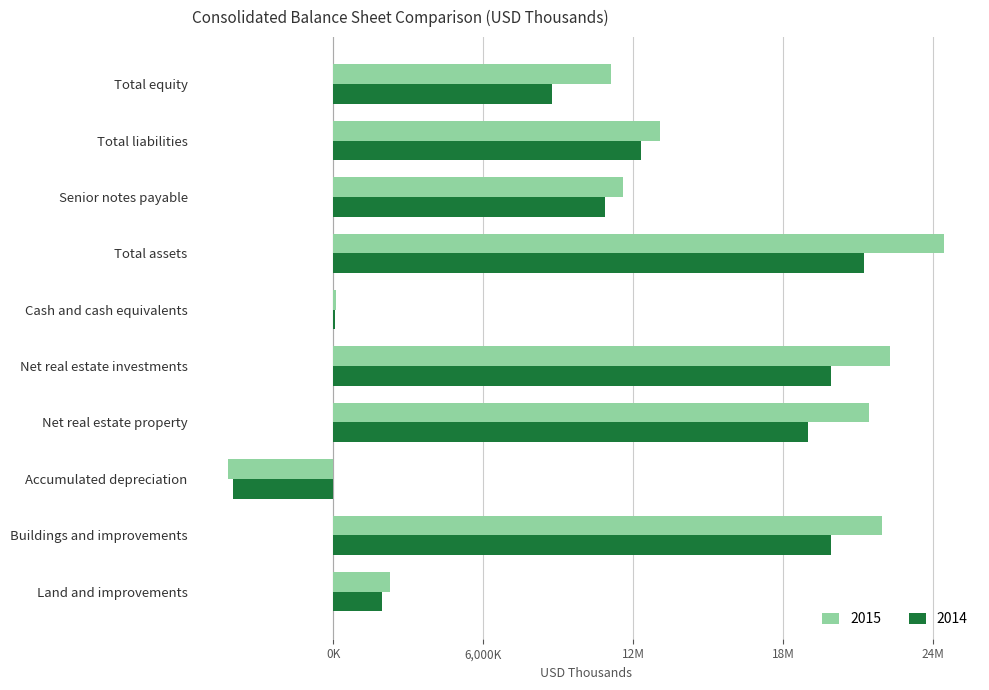

What are all the series names shown in the legend?

2015, 2014